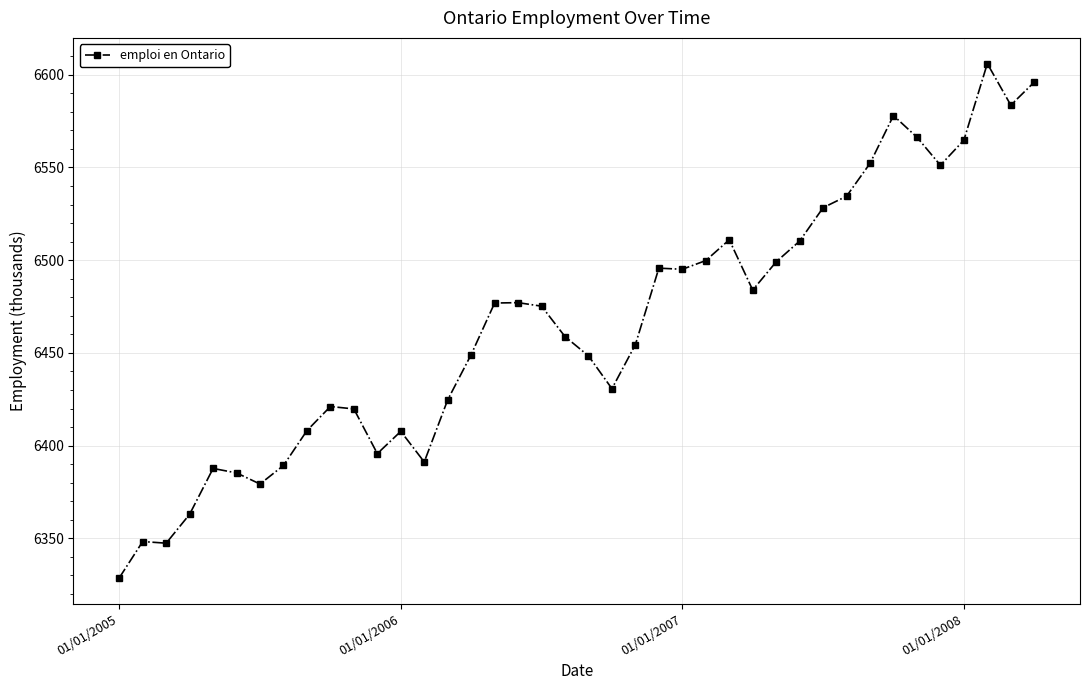

What is the value of the 15th point from the left?

6424.7